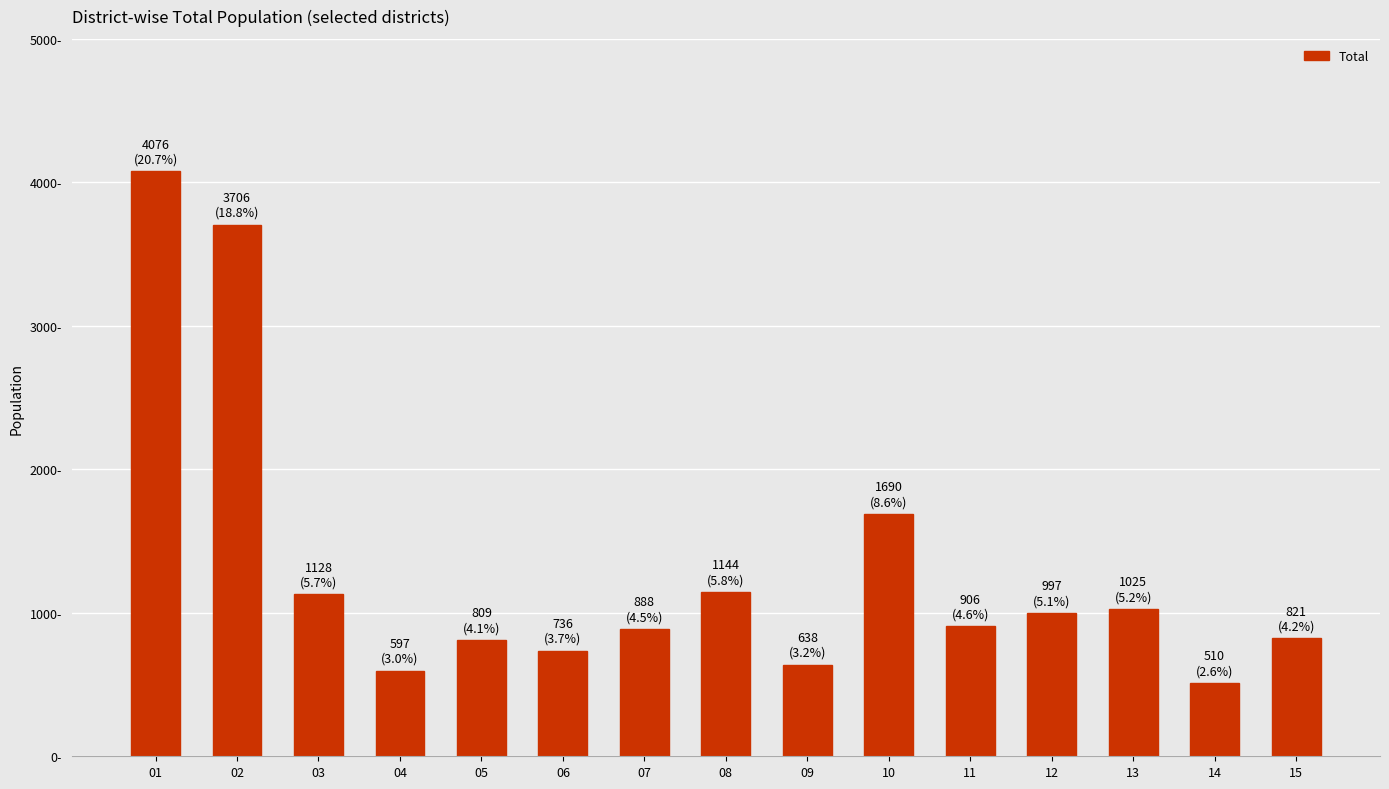

The chart shows a value of 1025 at 13. True or false?

True